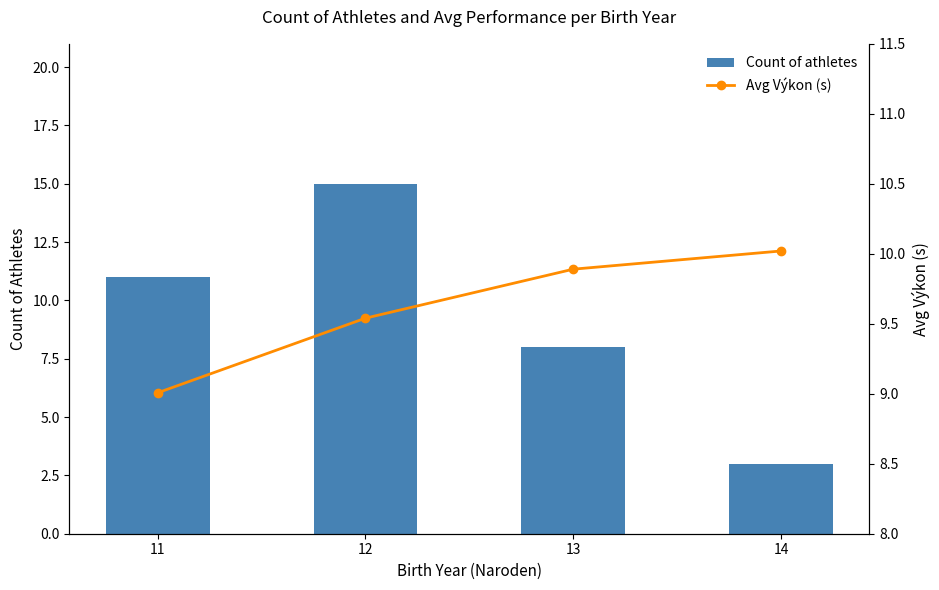

What is the difference between the Avg Výkon (s) values at 12 and 14?

0.5